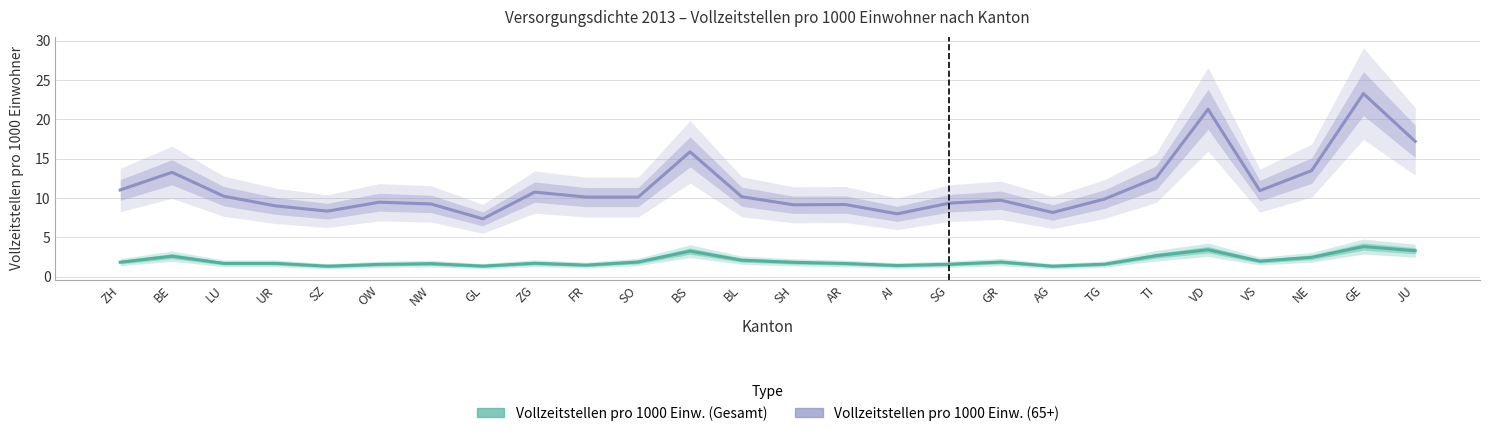

Between ZH and AG, which is larger?

ZH